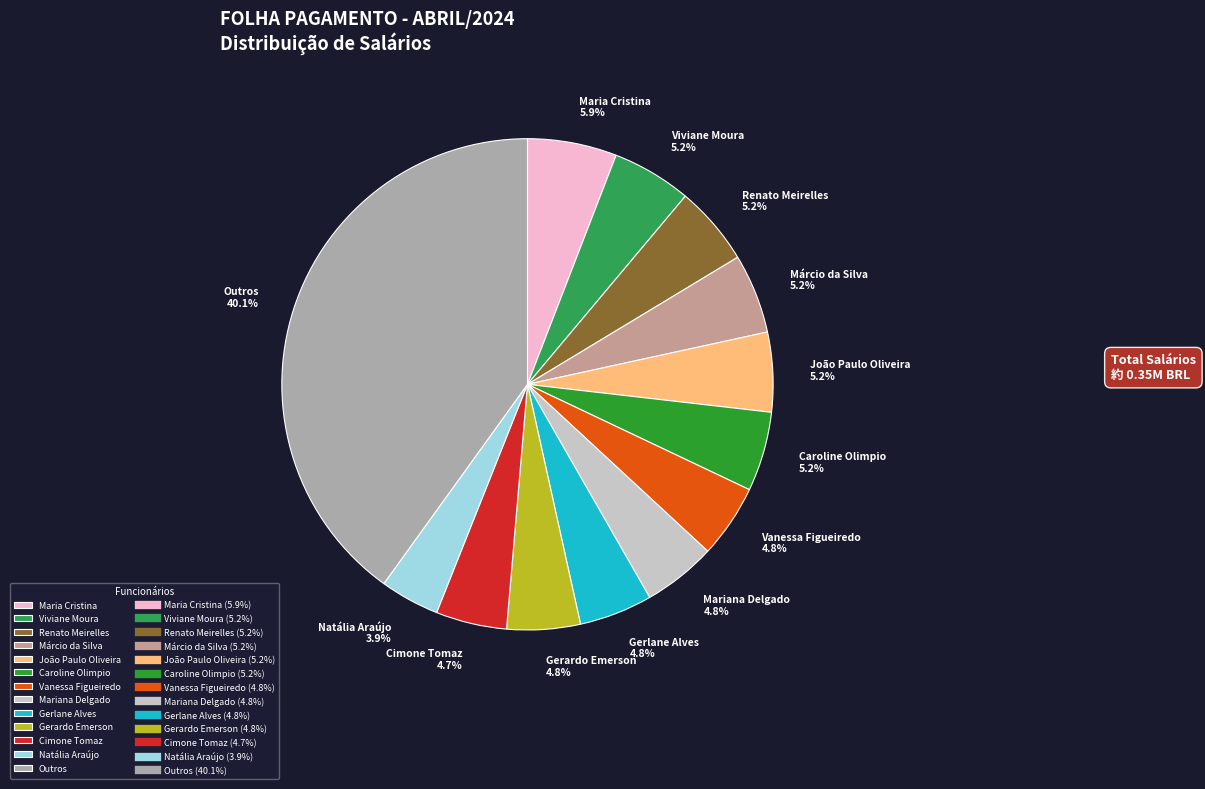

Approximately how many times larger is the value at Natália Araújo compared to Cimone Tomaz?

0.8